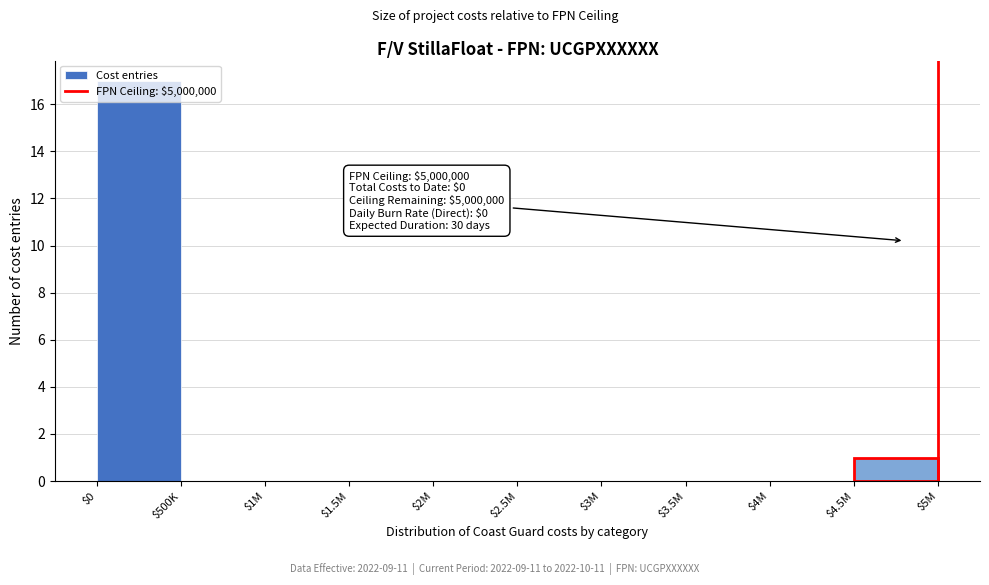

What is the sum of all values?

18